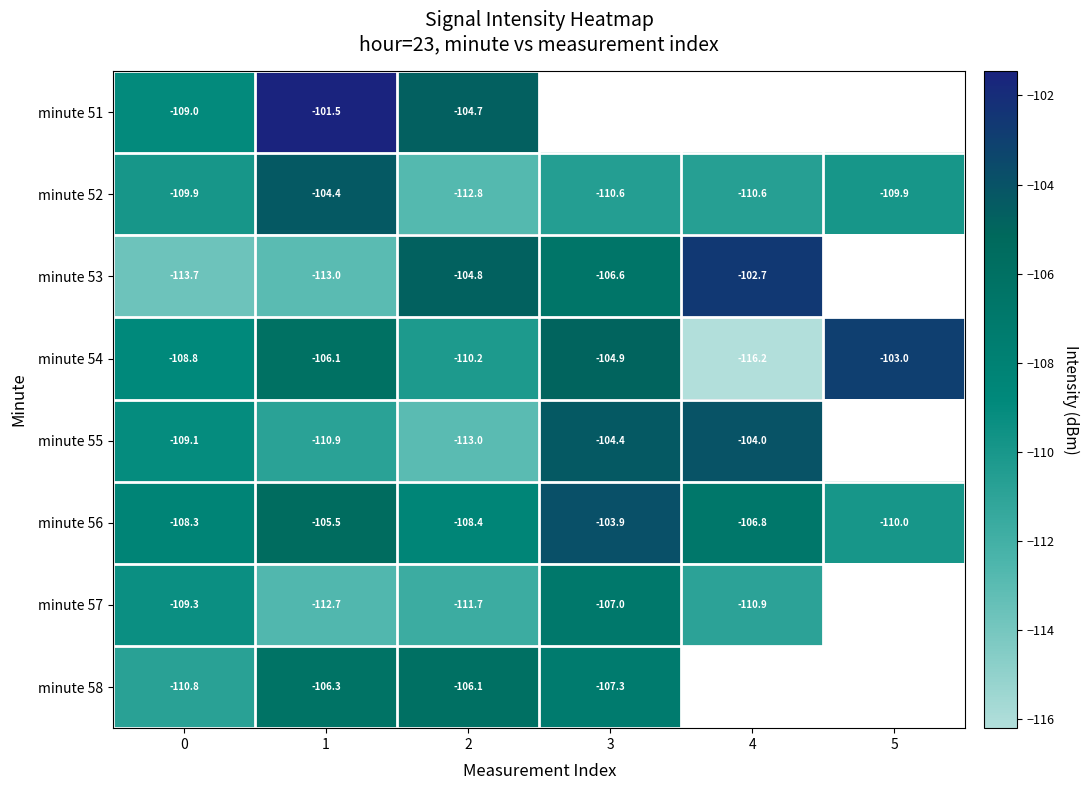

What is the highest value of the minute 55 series?

-104.0